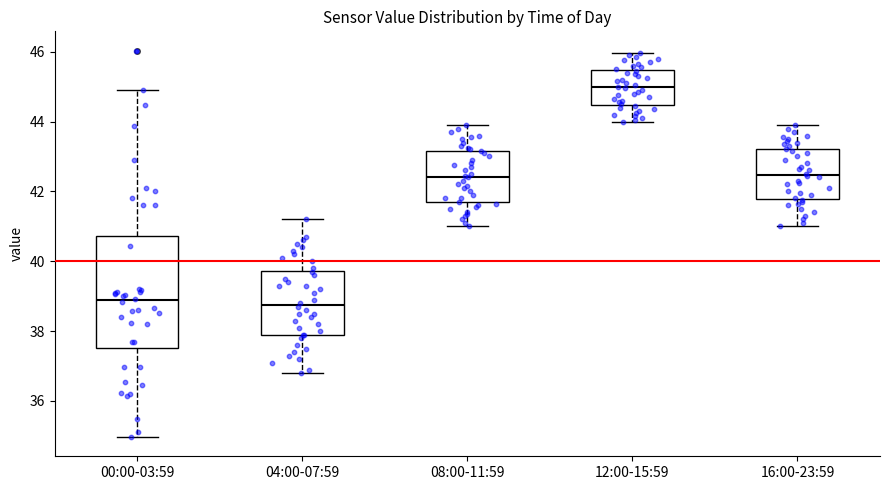

Which box has the highest median line?

12:00-15:59